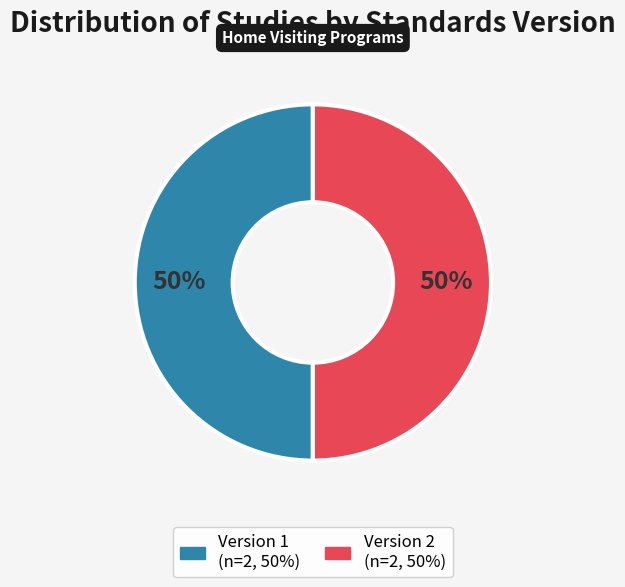

To the nearest percent, what is the average slice percentage?

50%